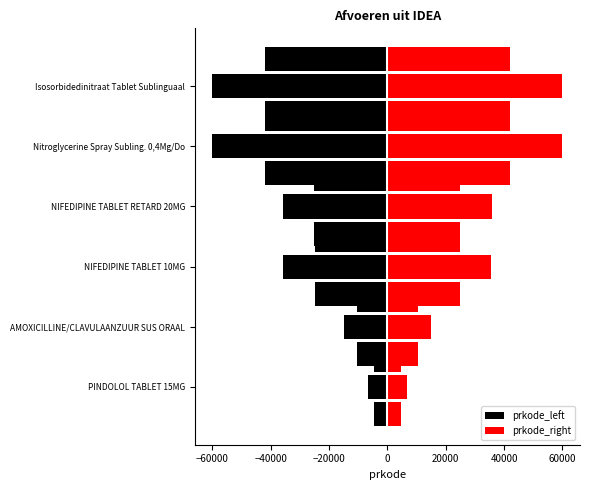

Read the prkode_right value at NIFEDIPINE TABLET 10MG.

35616.4